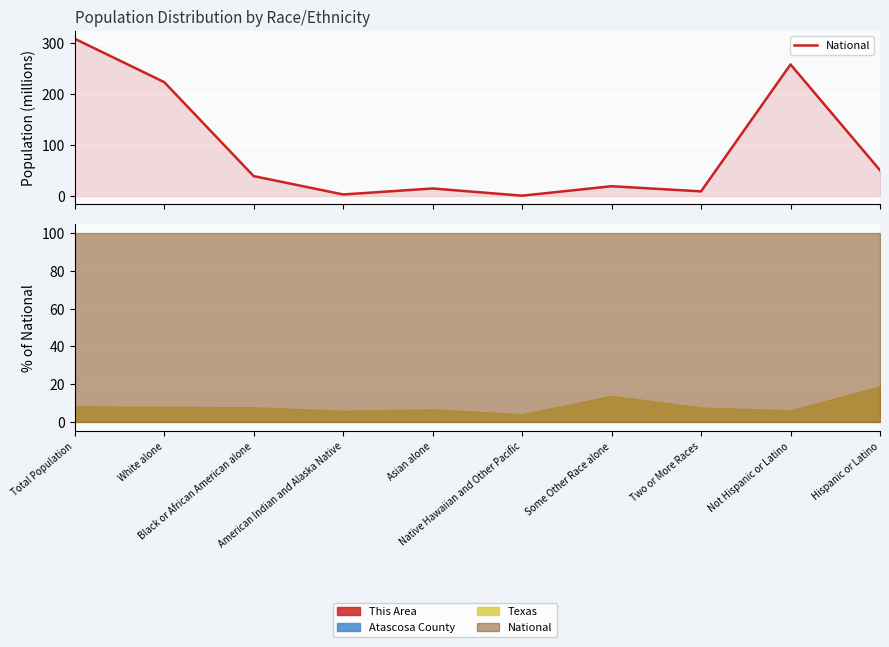

What position from the right is Native Hawaiian and Other Pacific?

5